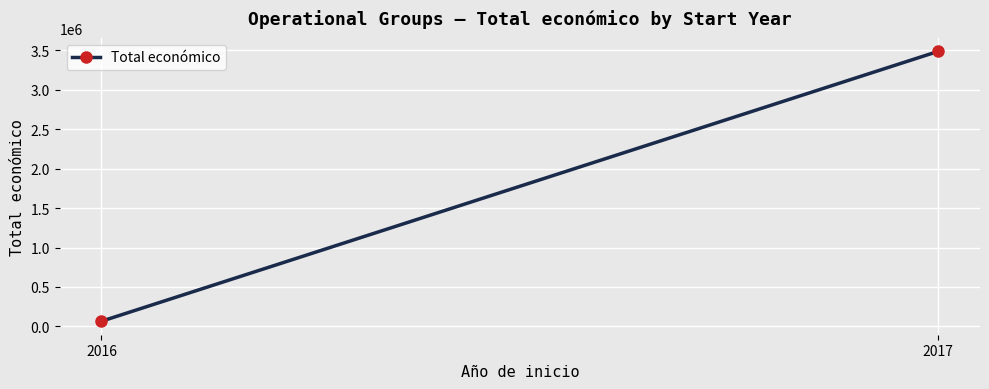

What is the average value?

1776351